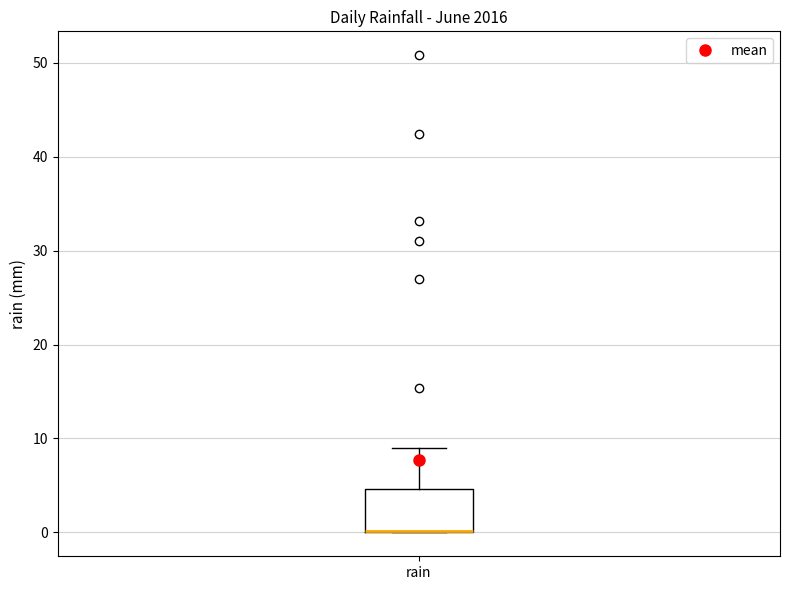

Where is the upper edge of the box for rain on the y-axis? The values are not printed on the chart, so give them approximately, as read against the axis.

5